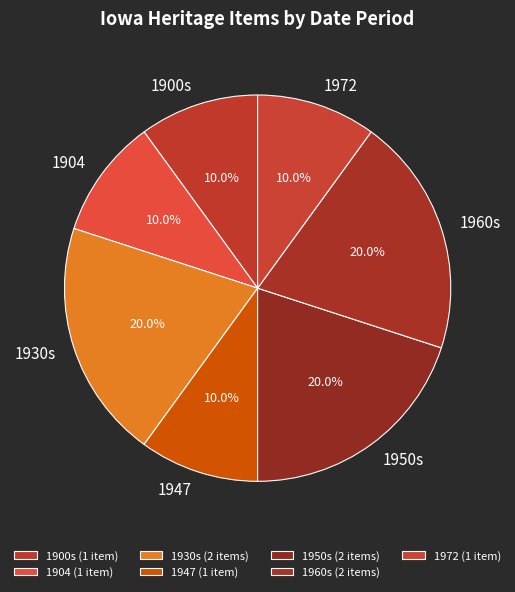

How many segments does this pie chart have?

7